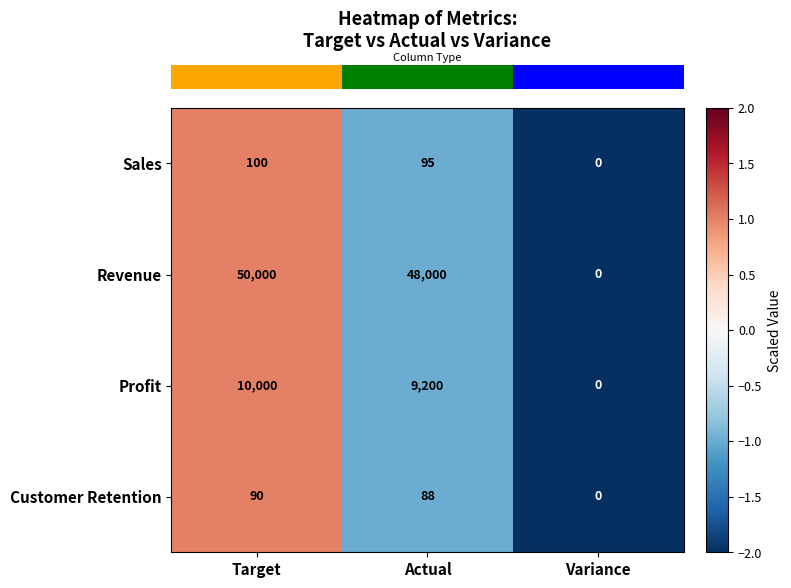

What is the difference between the Revenue values at Target and Actual?

2000